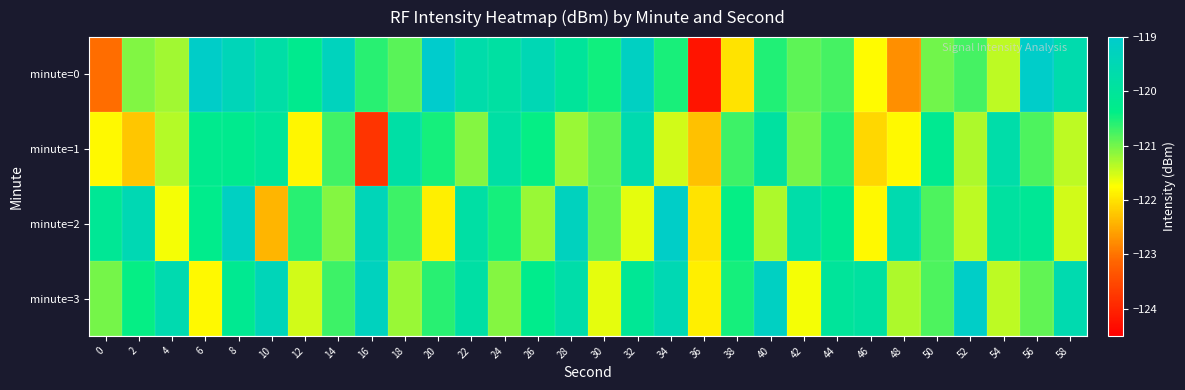

At which category does the chart reach its minimum across all series?

36